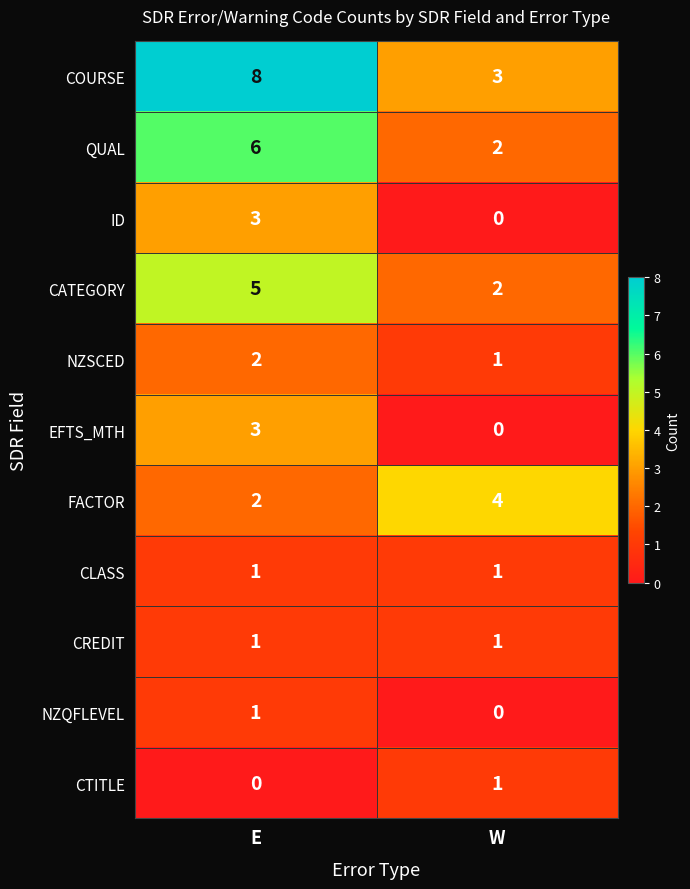

What is the maximum value shown in the chart?

8